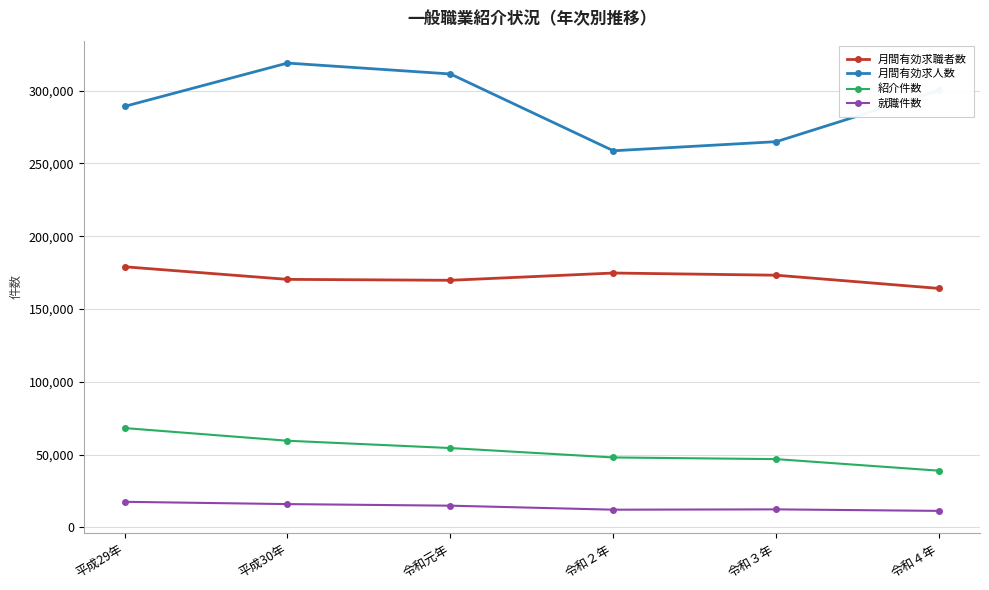

True or false: 紹介件数 has more than 1 interior local peaks.

False